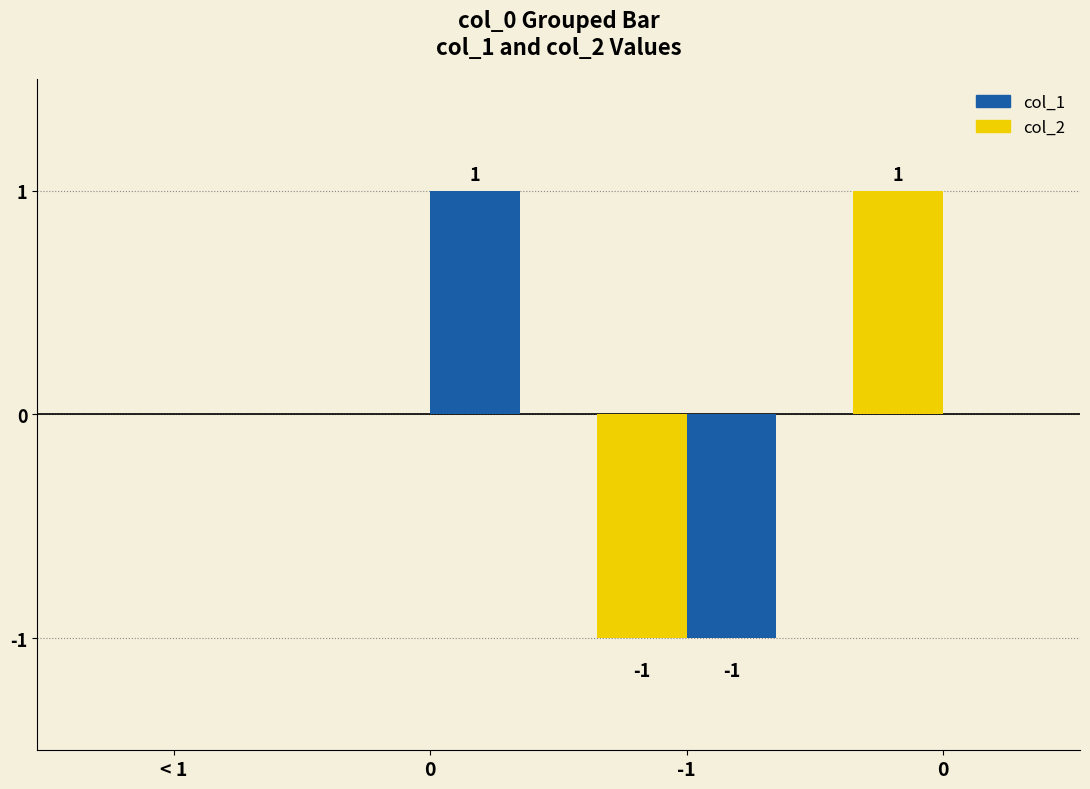

How many groups of bars are there?

4